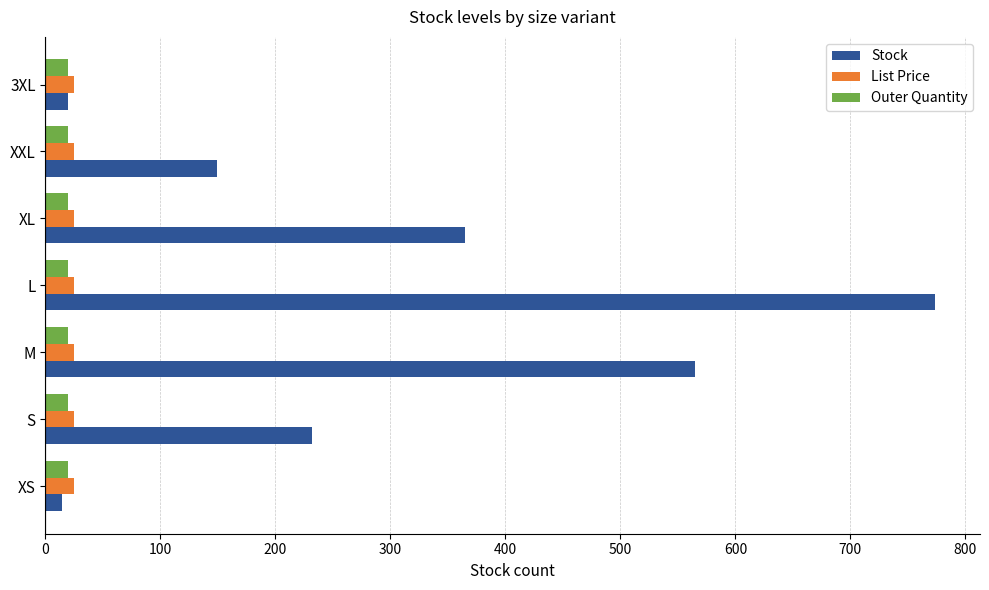

Which series changed the most between M and L?

Stock